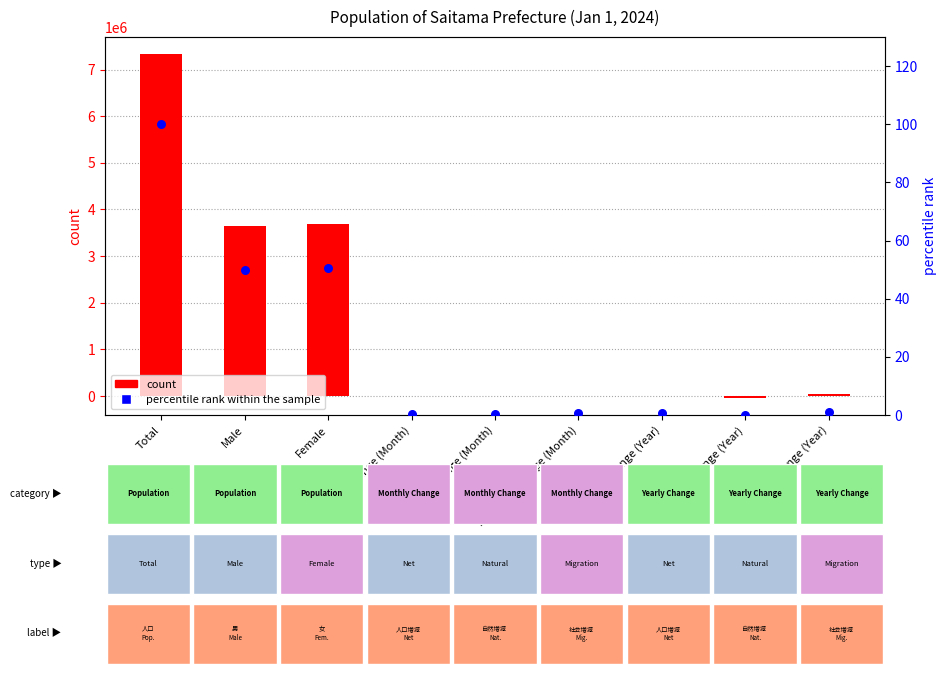

Is the value of count at Migration Change (Month) greater than the value of percentile rank within the sample at Total?

Yes